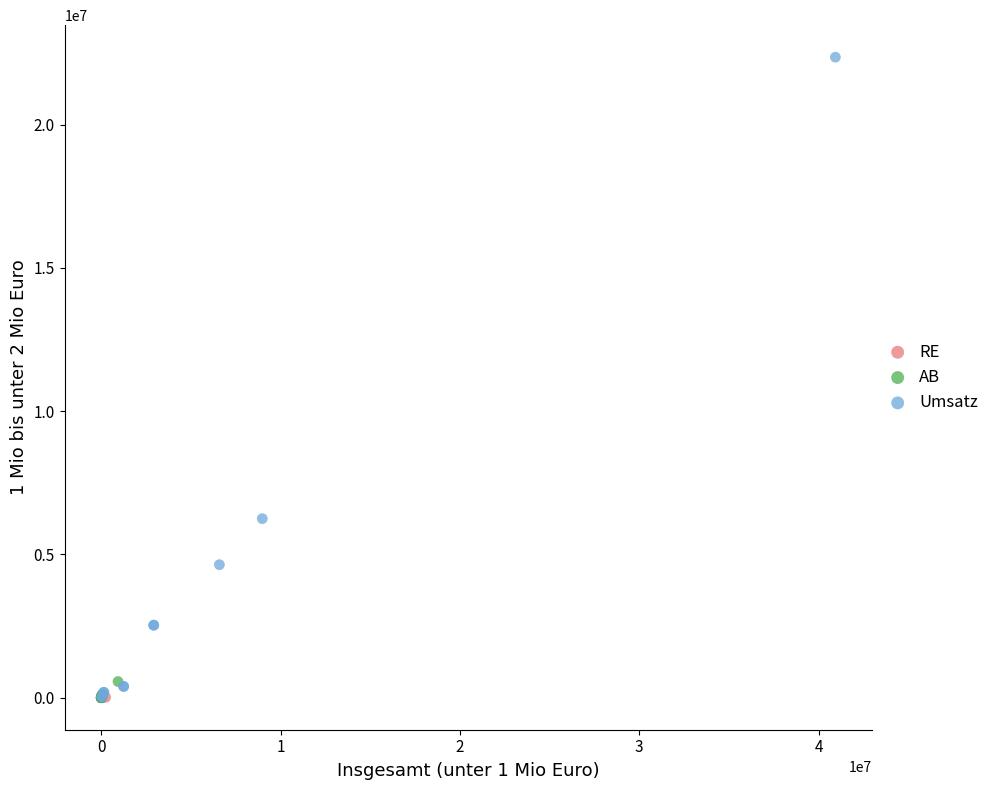

Which series contains the highest Y value?

Umsatz